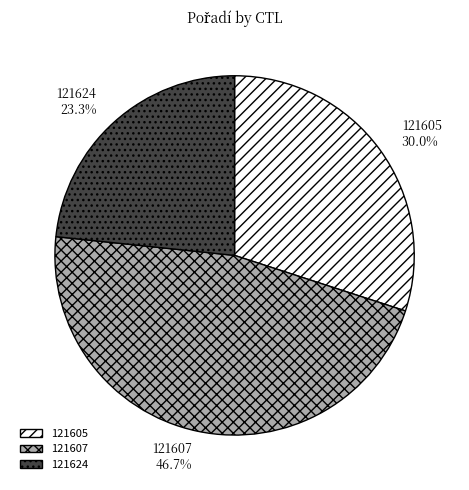

True or false: 121607 accounts for 47% of the total.

True